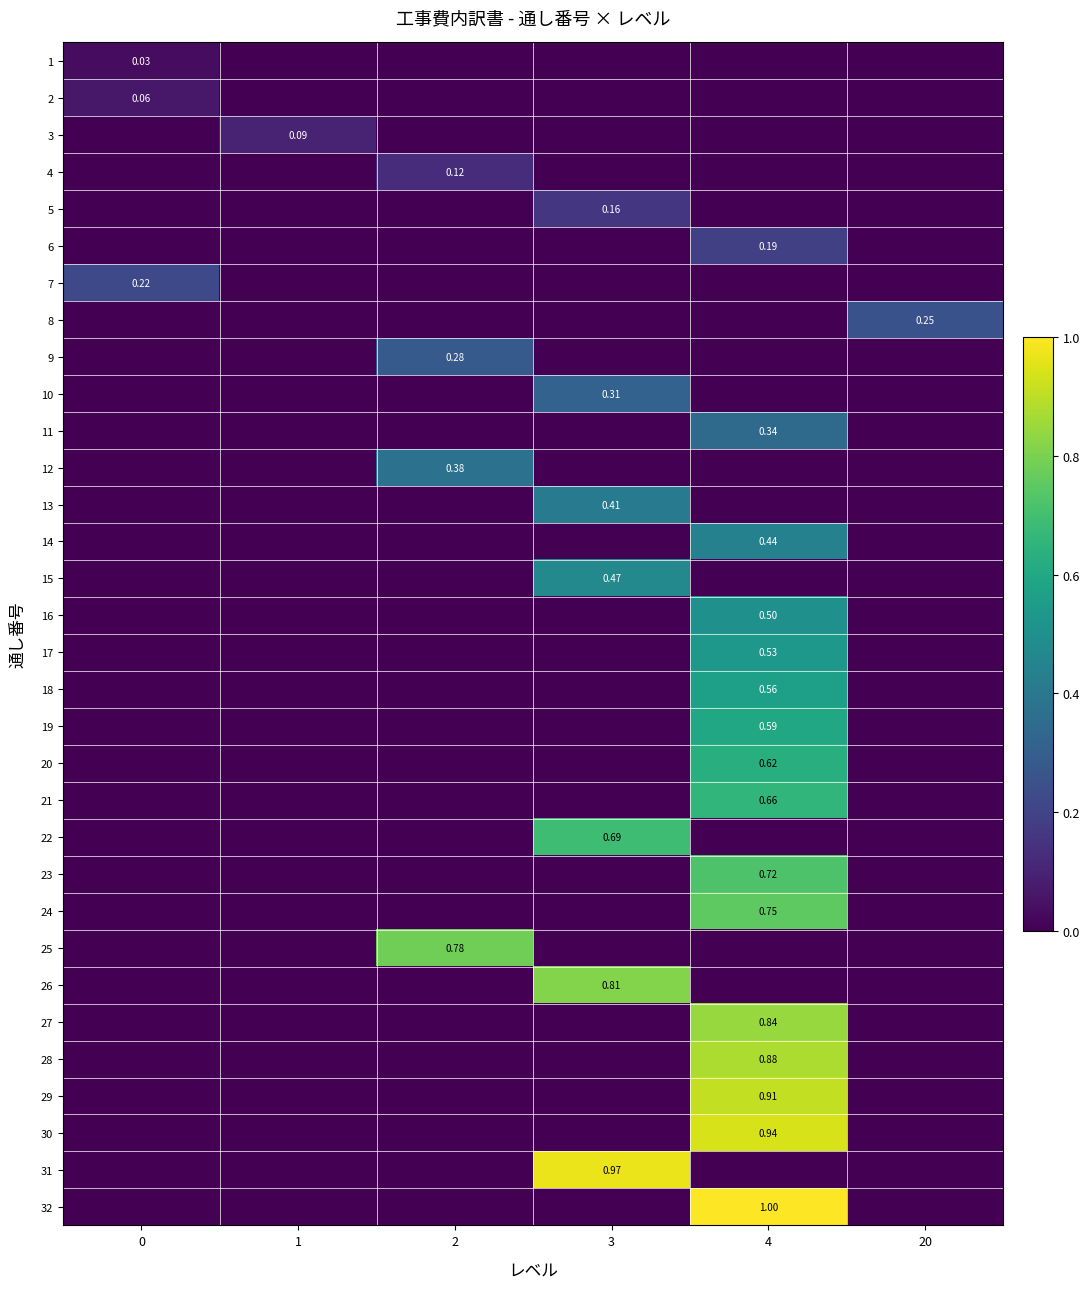

At which category is the sum across all series the highest?

4